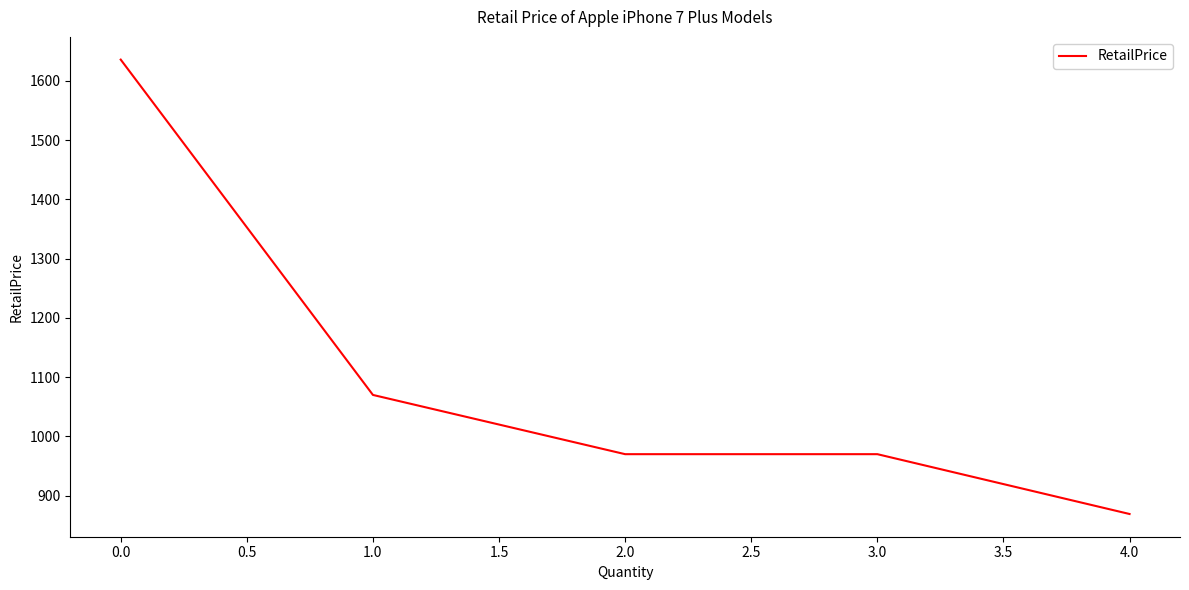

Reading left to right, what are all the values shown in this chart?

1636.0	1070.0	970.0	970.0	869.0